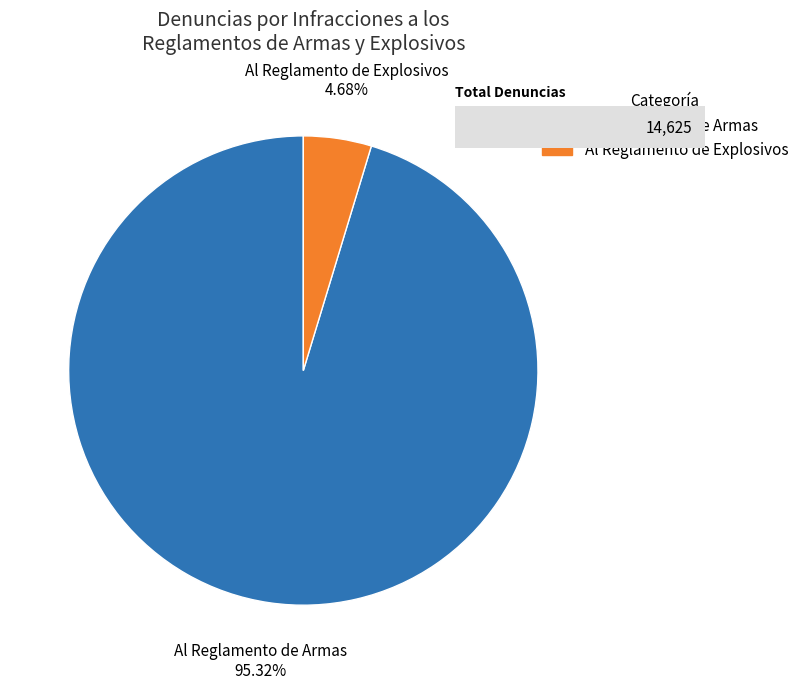

To the nearest percent, what portion does Al Reglamento de Armas represent?

95%